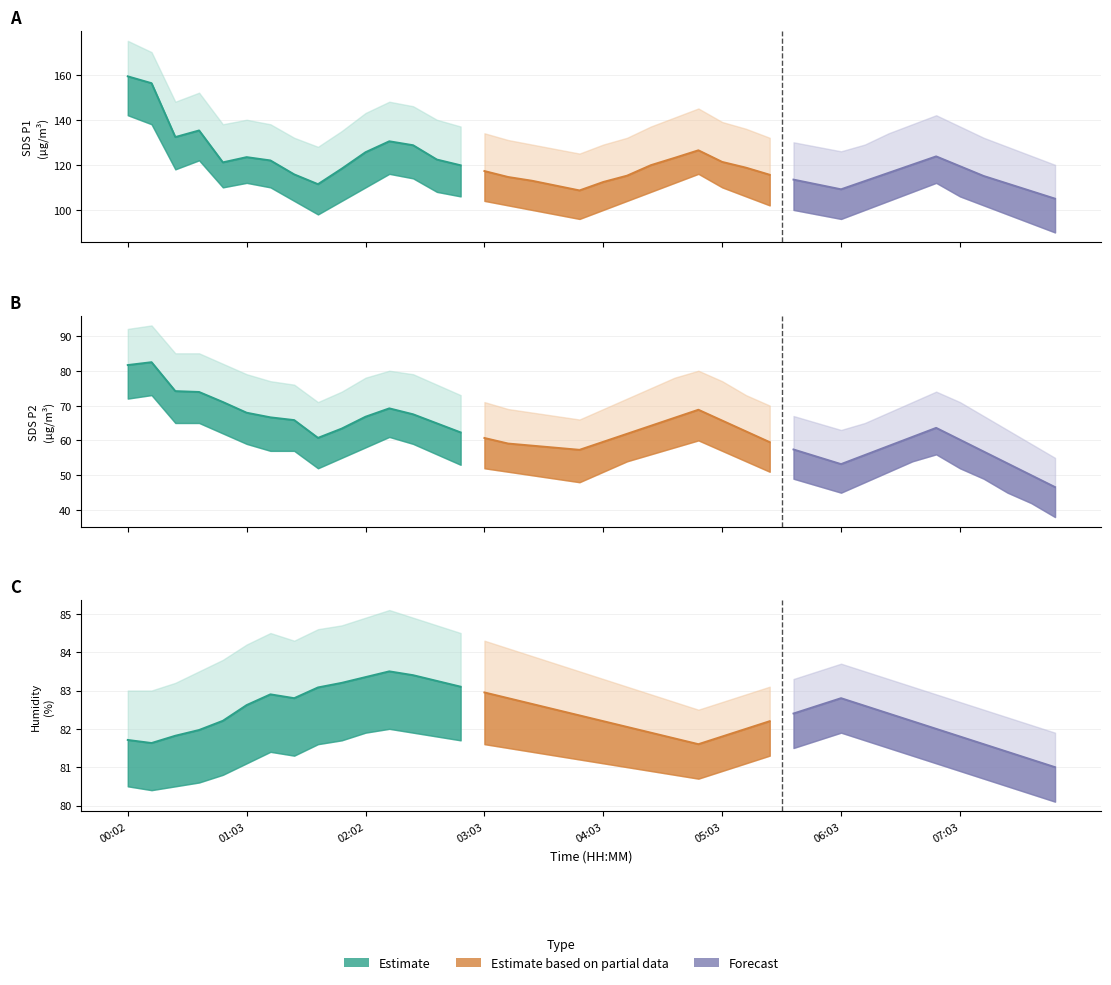

Is it true that BME280_humidity equals 82.8 at 06:03?

True